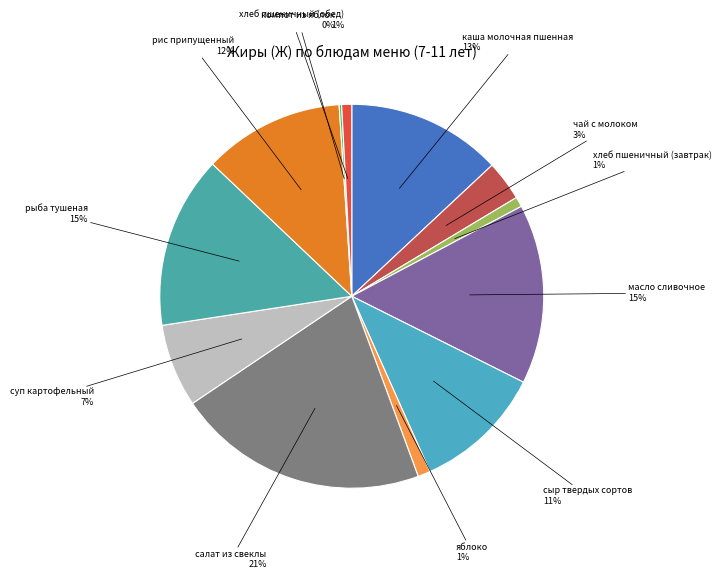

To the nearest percent, what is the difference between the largest and smallest slice percentages?

21%